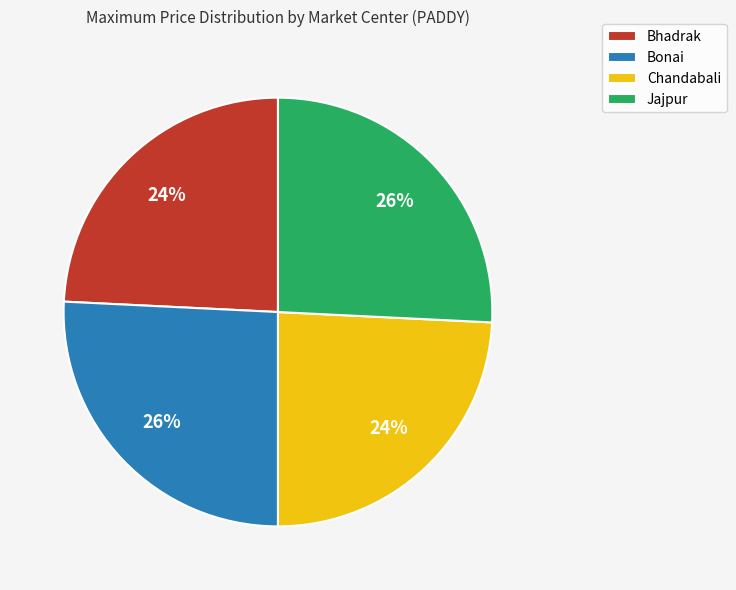

Is there a majority slice in this chart?

No